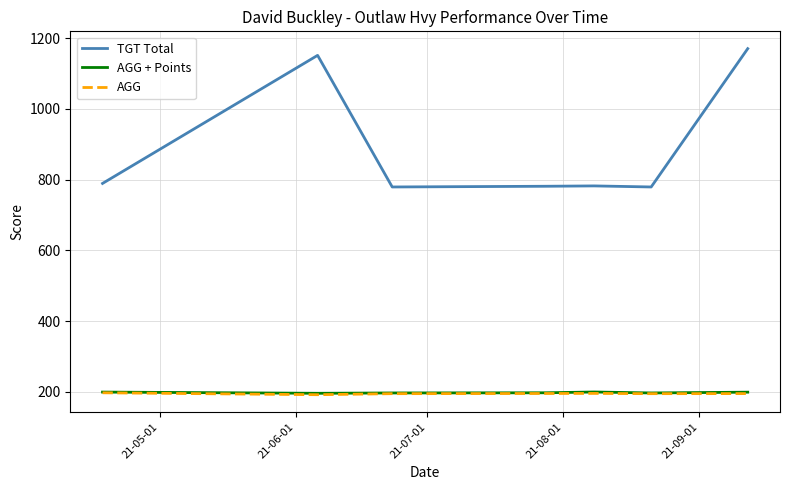

Which series has the largest total across all categories?

TGT Total